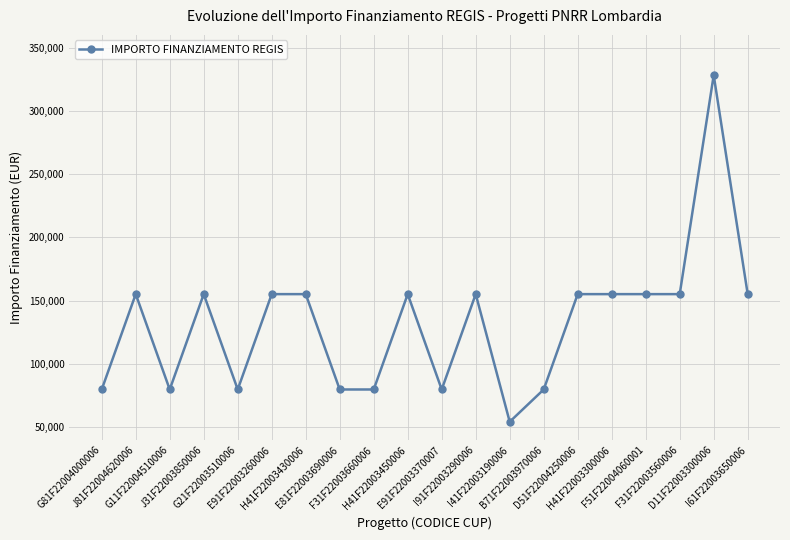

What is the value of the 13th point from the left?

54412